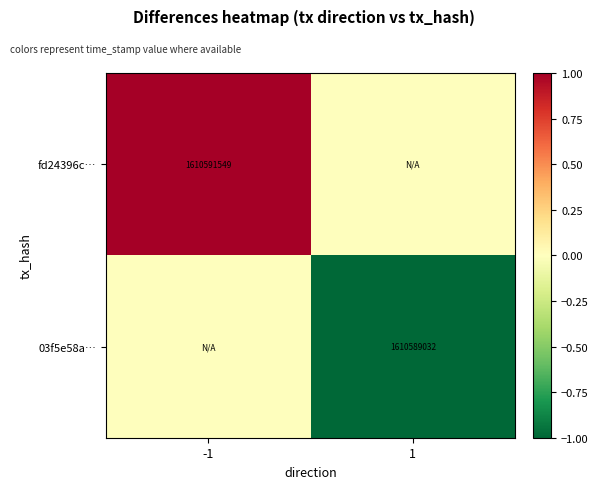

The value of 03f5e58a… at 1 is 542360851. True or false?

False